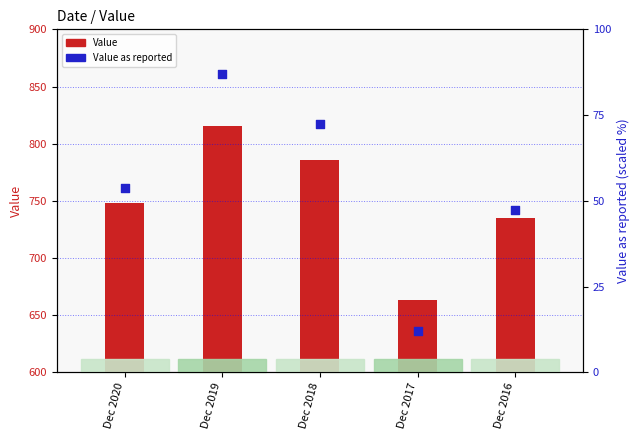

Which series reaches the minimum Y coordinate?

Value as reported